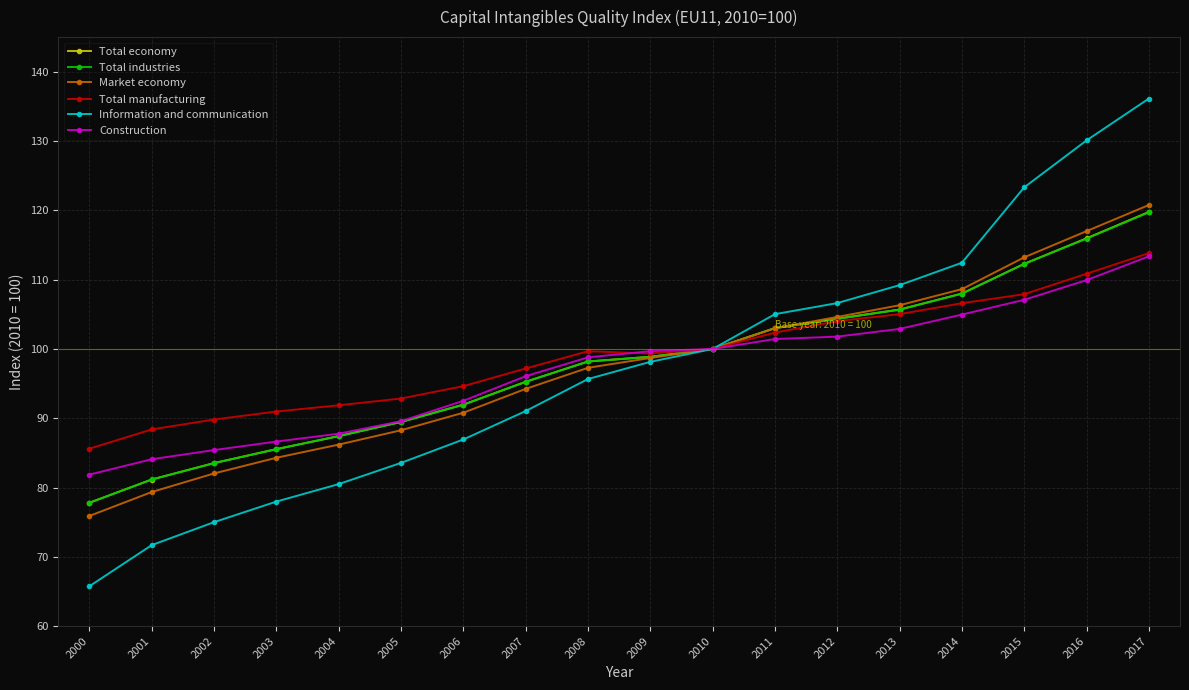

Count the number of categories in the chart.

18